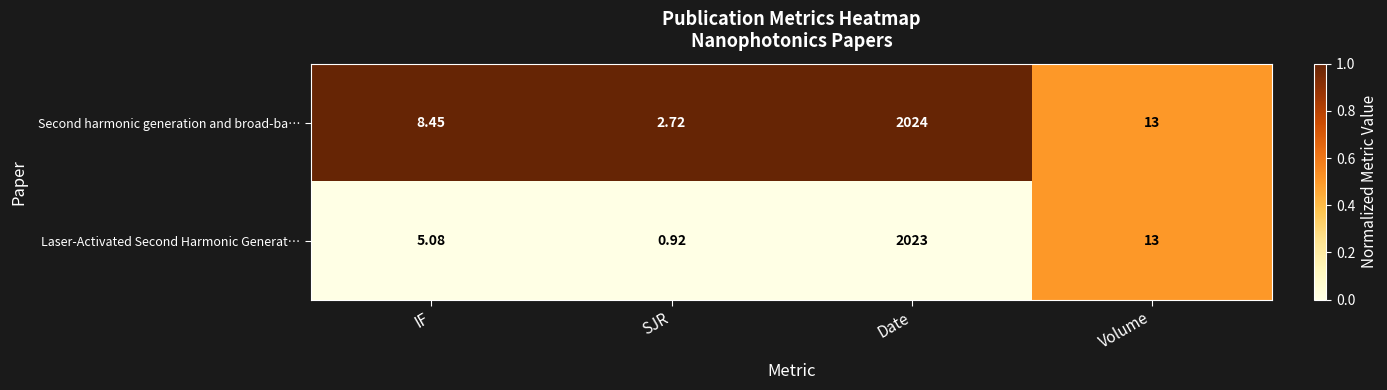

At which category does the chart reach its peak across all series?

Date